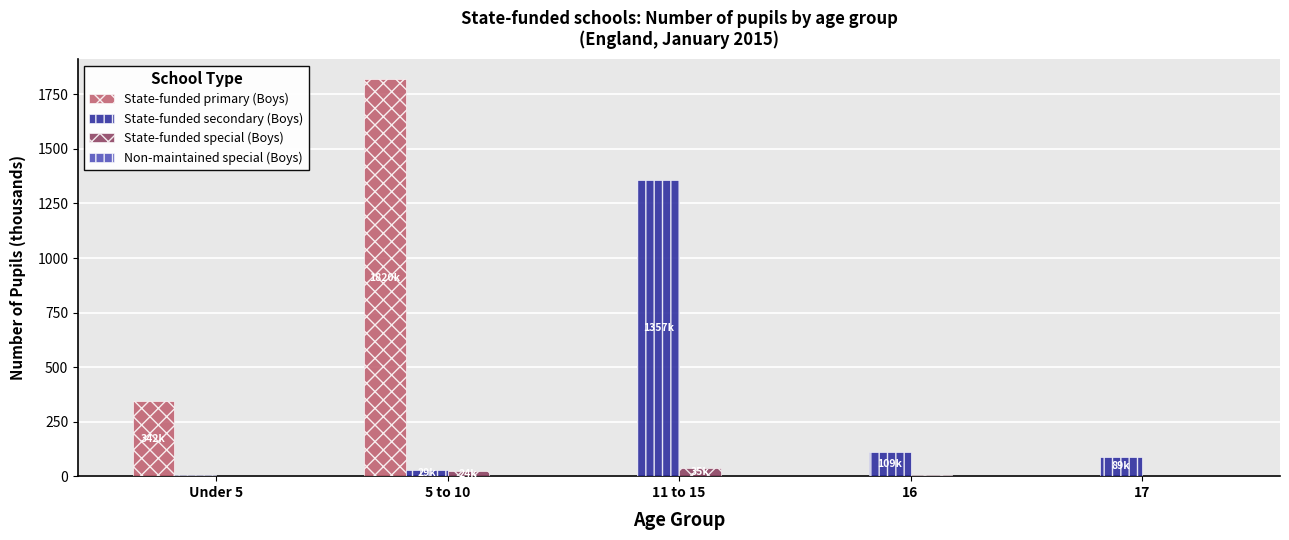

Are the bars horizontal?

No